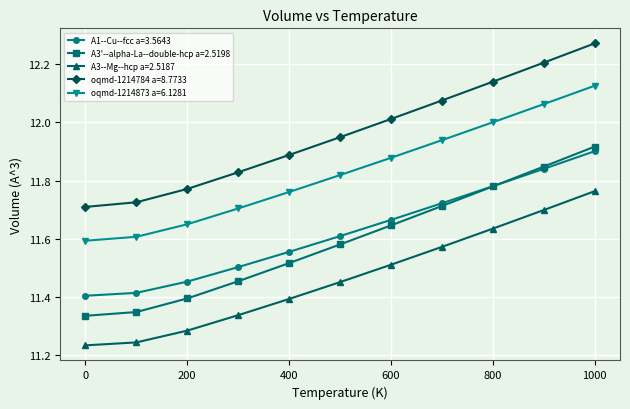

Which series has the largest range (max minus min)?

A3'--alpha-La--double-hcp a=2.5198